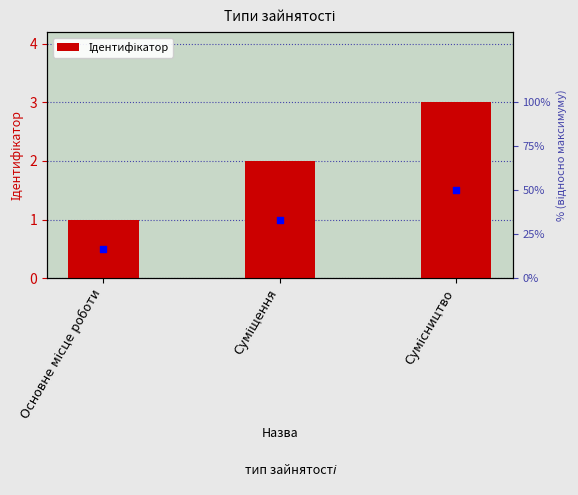

Between Сумісництво and Основне місце роботи, which is larger?

Сумісництво